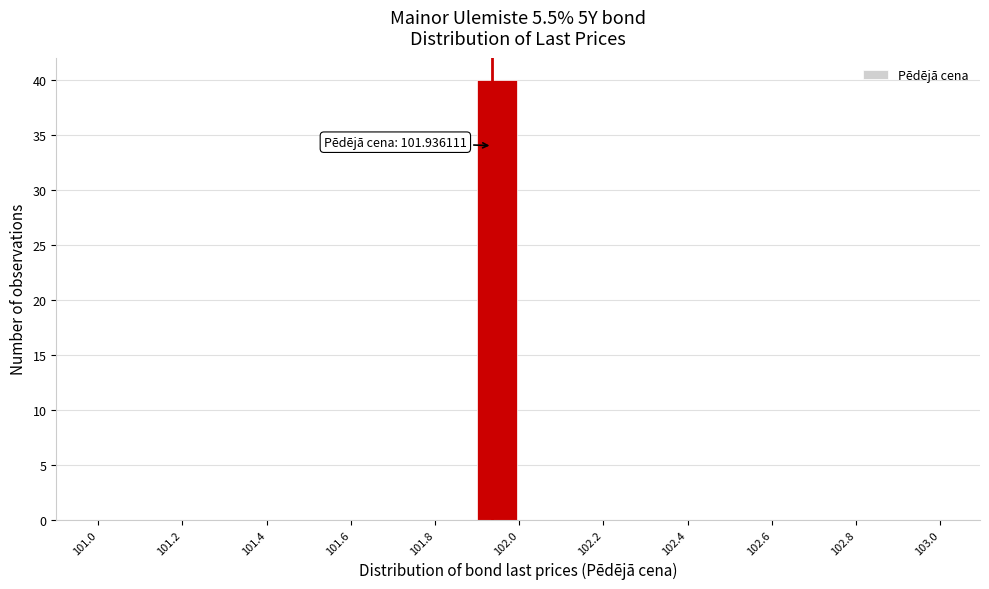

Over which range of the x-axis is the bar tallest?

101.9 to 102.0